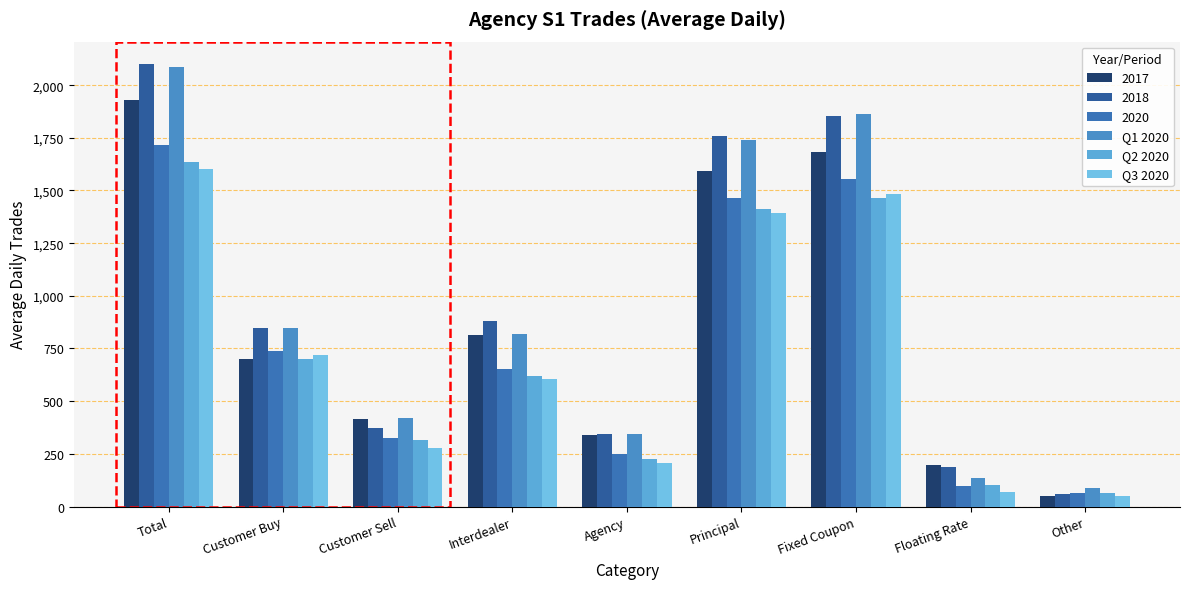

What is the spread (max minus min) of values at Interdealer?

273.6